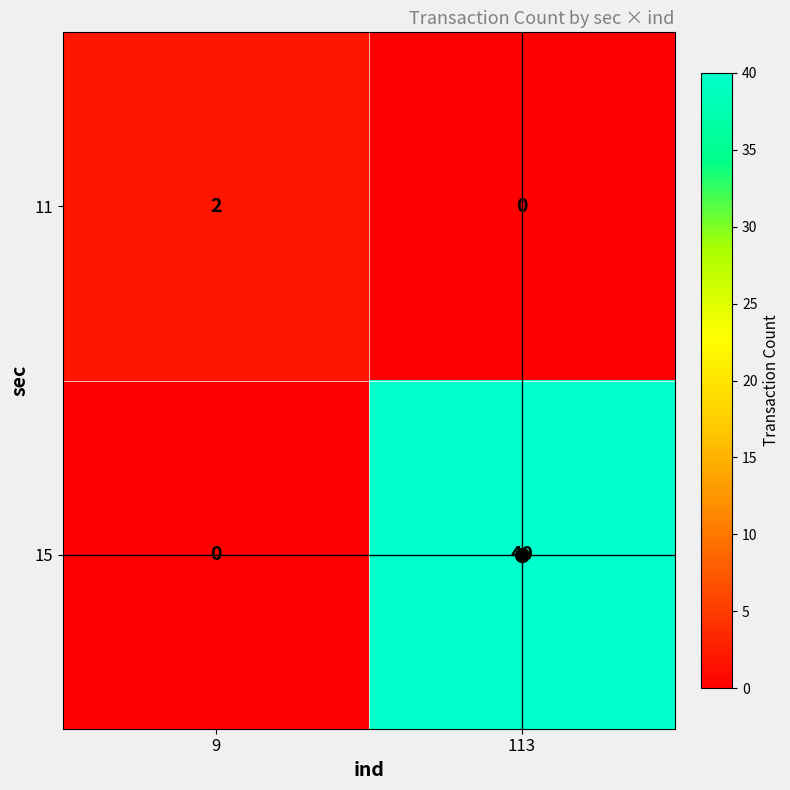

At which label is 15 closest to 20?

9